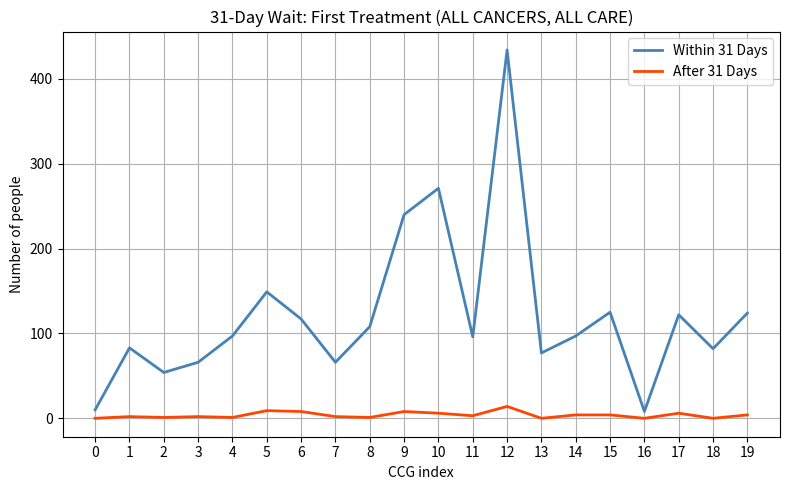

Does the chart have visible grid lines?

Yes